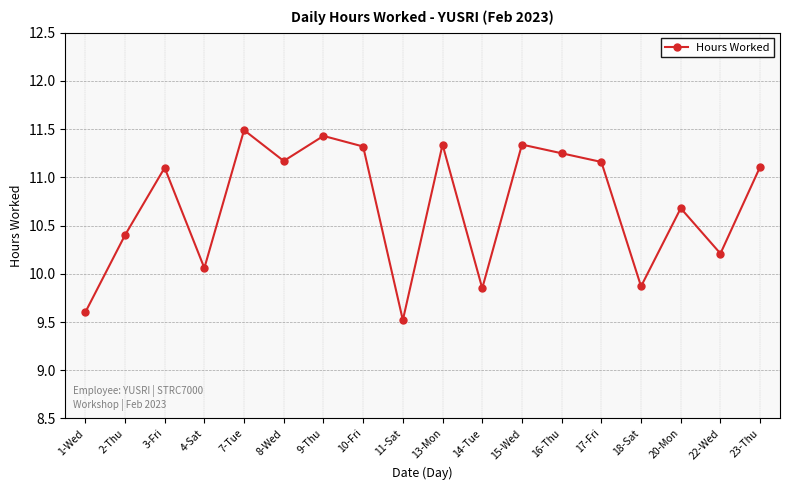

What is the minimum value shown in the chart?

9.5